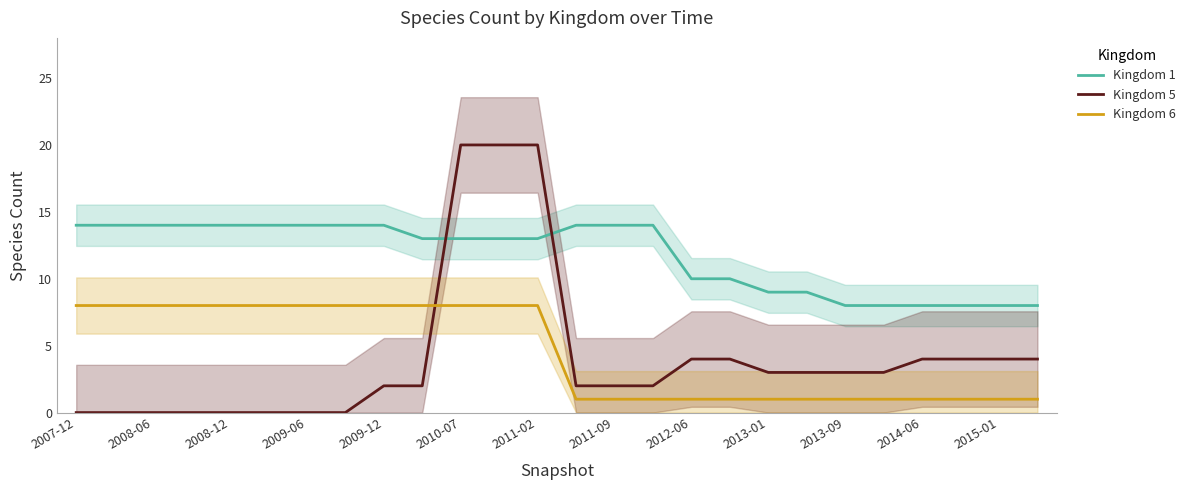

True or false: Kingdom 6 and Kingdom 5 cross at least once.

True